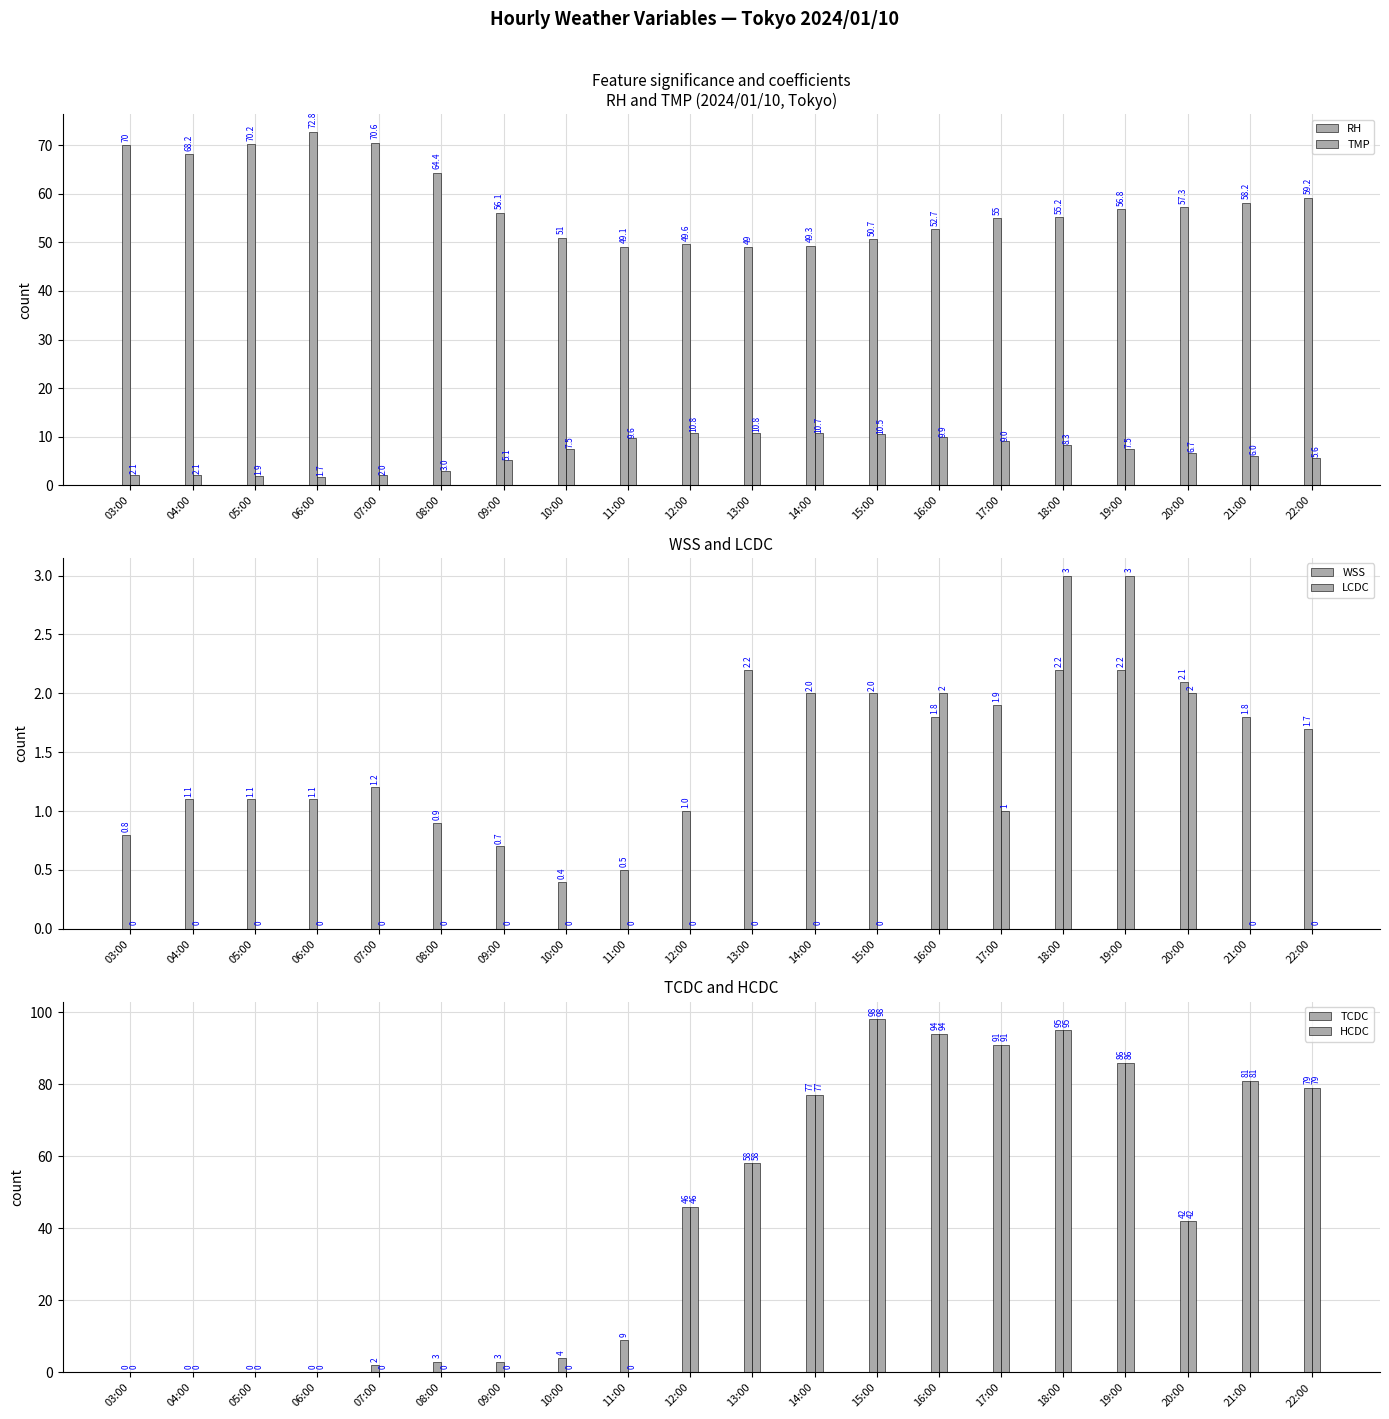

Which series has the largest total across all categories?

RH